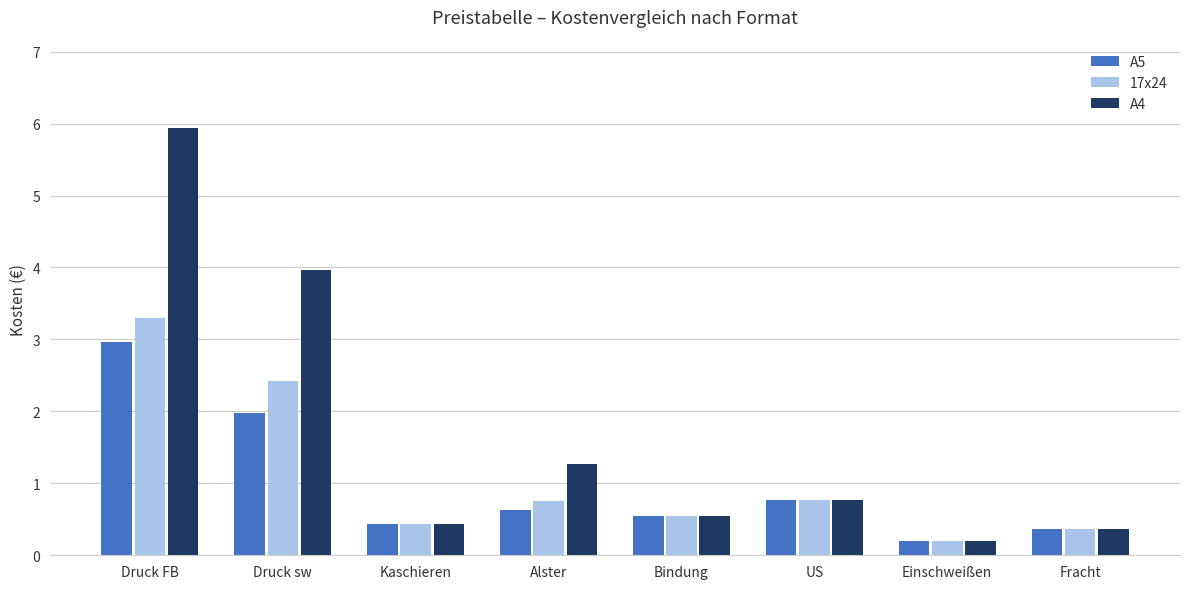

Reading left to right, list all the values displayed in this chart.

A5: 3.0	2.0	0.4	0.6	0.6	0.8	0.2	0.4
17x24: 3.3	2.4	0.4	0.8	0.6	0.8	0.2	0.4
A4: 5.9	4.0	0.4	1.3	0.6	0.8	0.2	0.4